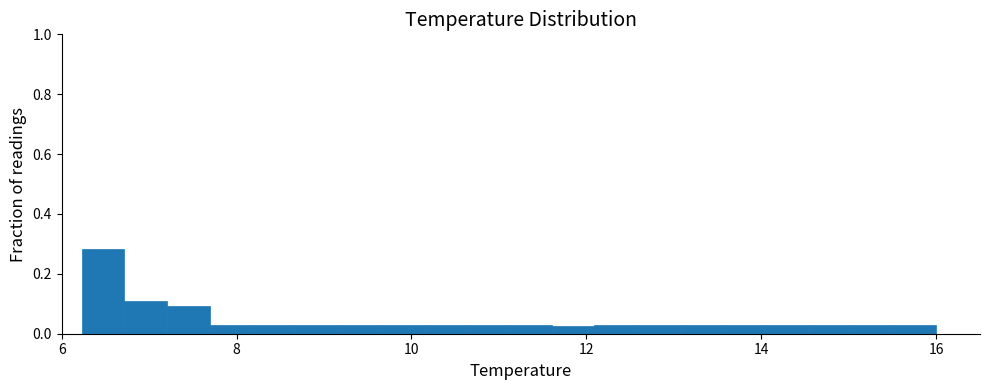

Around what value on the x-axis is the tallest bar? Give the approximate position of its centre, as read against the axis.

6.4